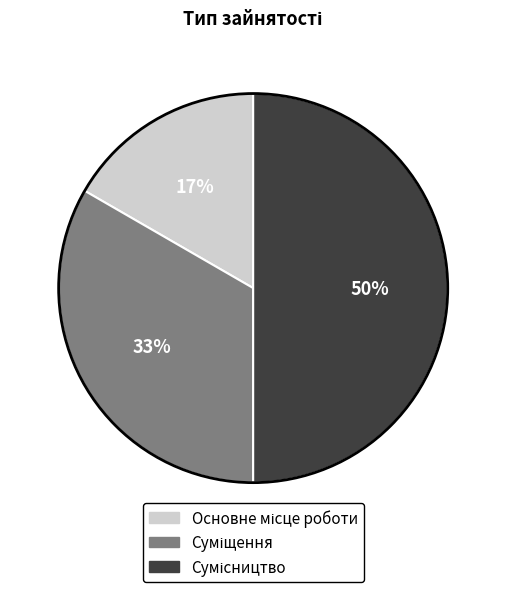

To the nearest percent, what is the difference between the largest and smallest slice percentages?

33%